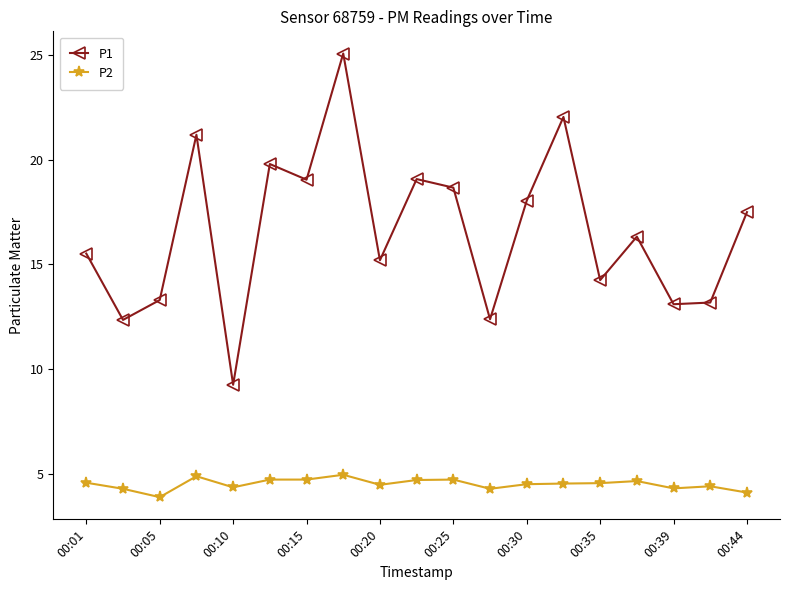

At how many categories does at least one series exceed 9?

19